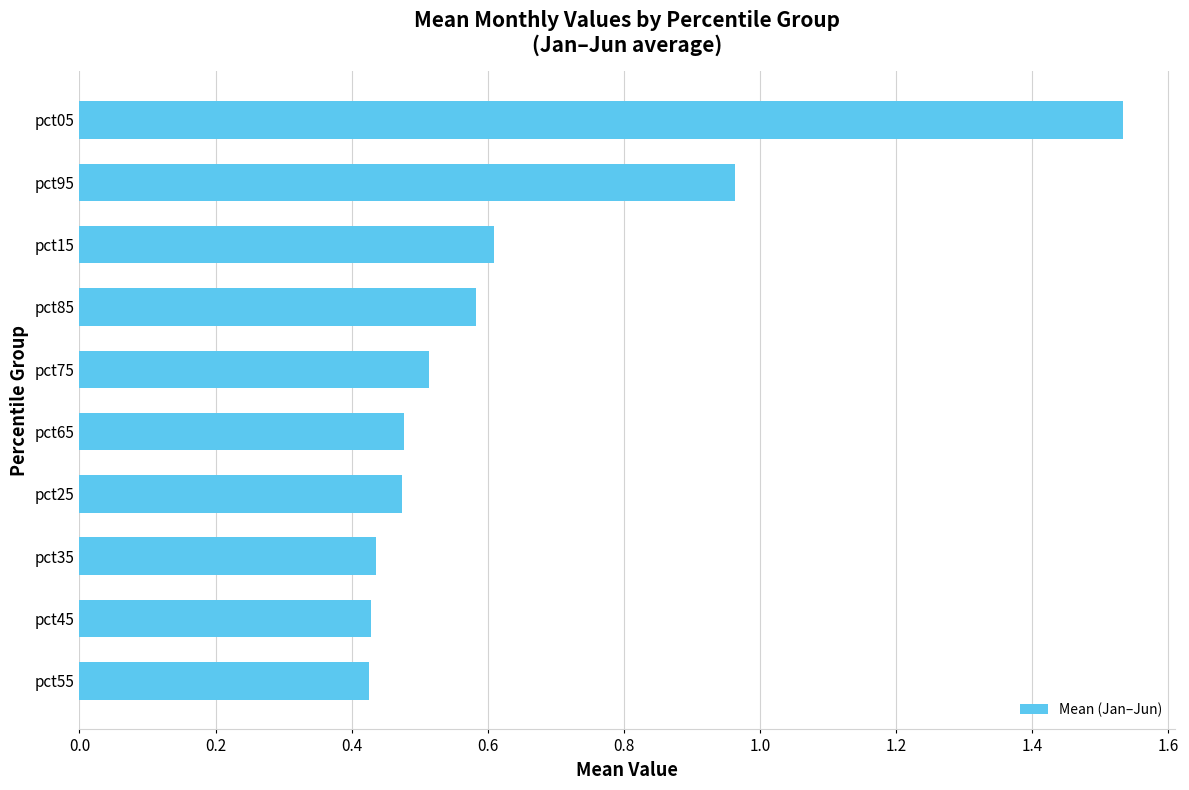

What is the sum of all values?

6.4